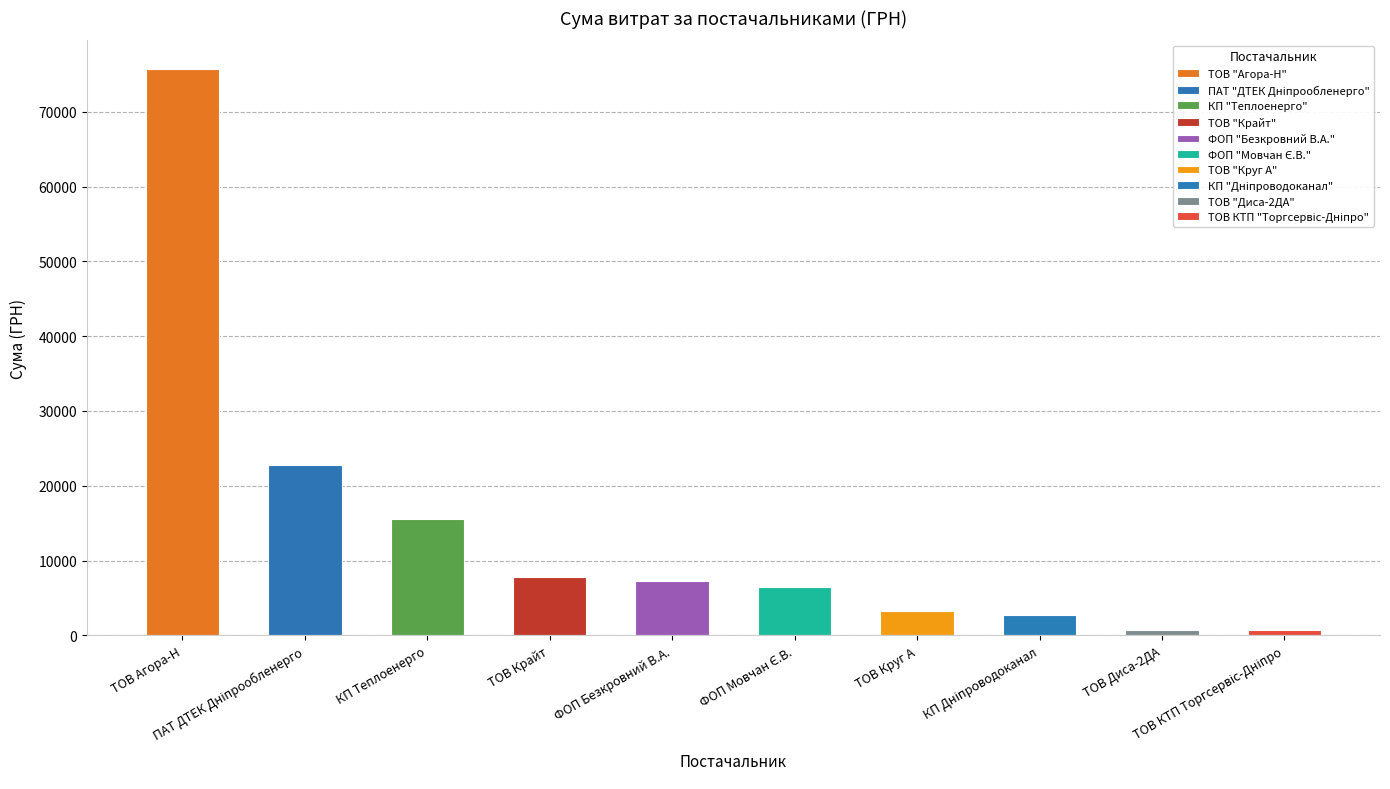

Which category has the highest value across all series?

ТОВ "Агора-Н"